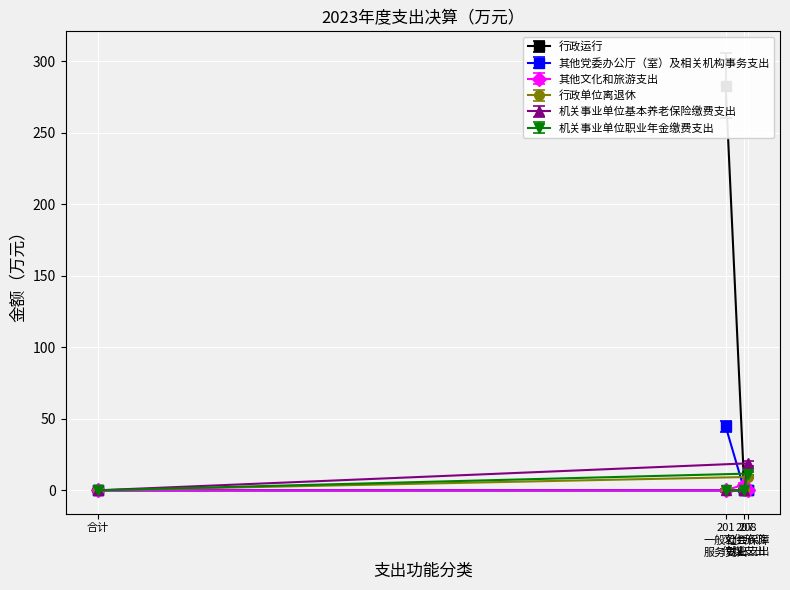

True or false: 其他党委办公厅（室）及相关机构事务支出 has a value of 1.0 at 208 社会保障 就业支出.

True